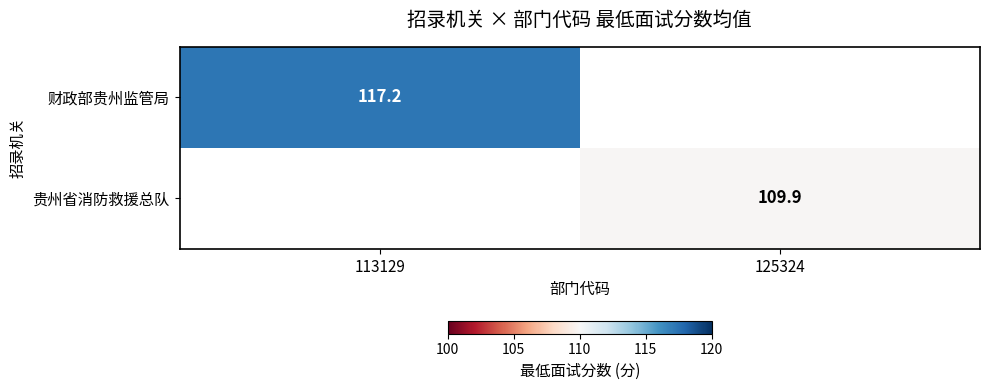

Is it true that 贵州省消防救援总队 equals 57.3 at 125324?

False